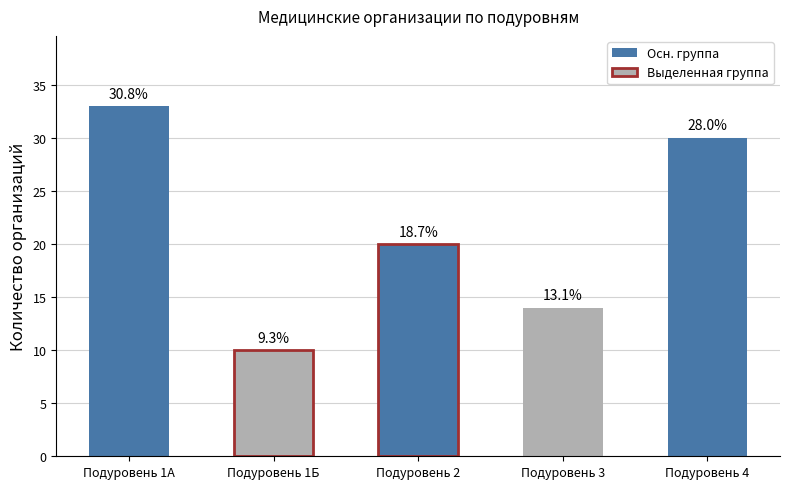

What is the sum of all values?

107